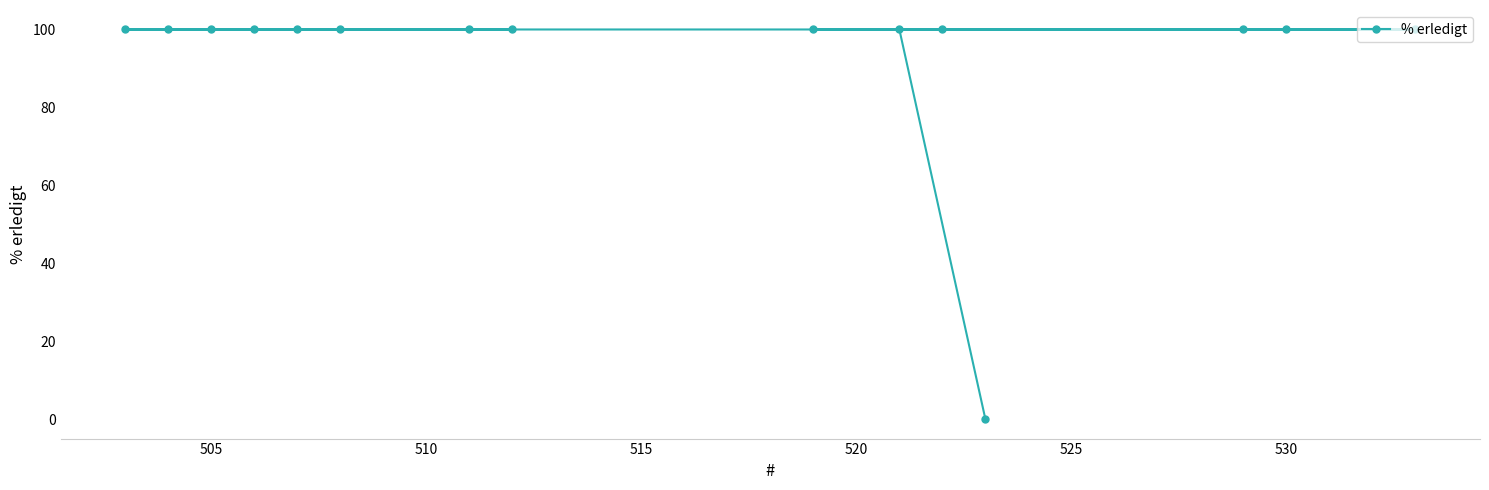

The value at 505 is 100. True or false?

True